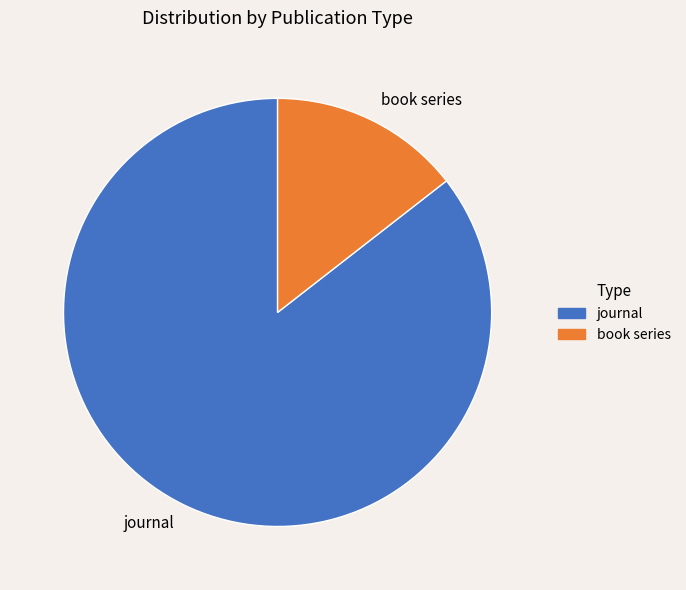

Is there any slice that represents more than half of the pie?

Yes